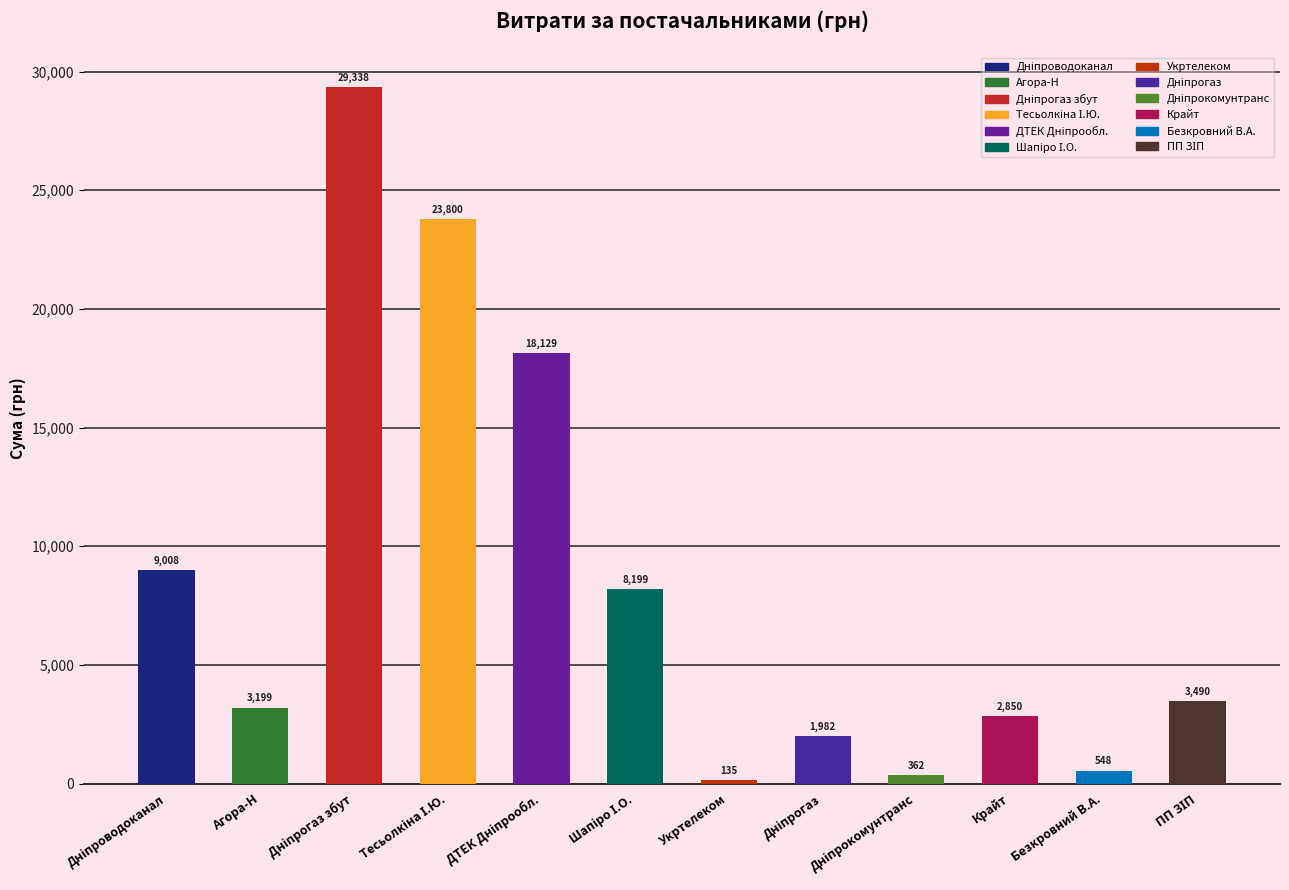

What is the average value?

8420.0